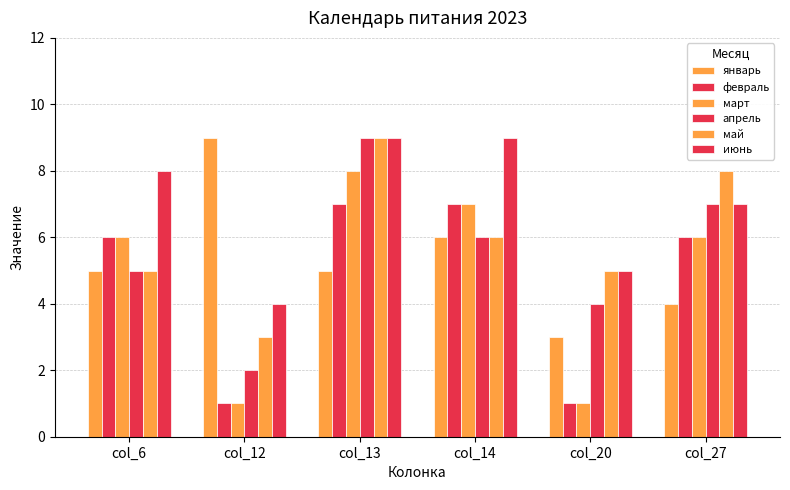

How many bars are there in total?

36